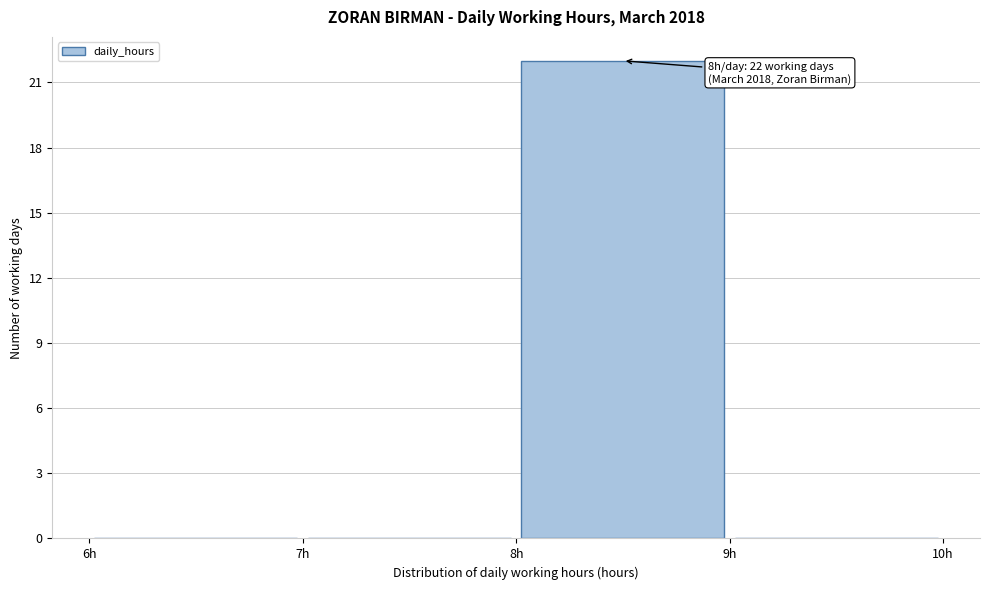

Which range on the x-axis has the tallest bar?

8 to 9